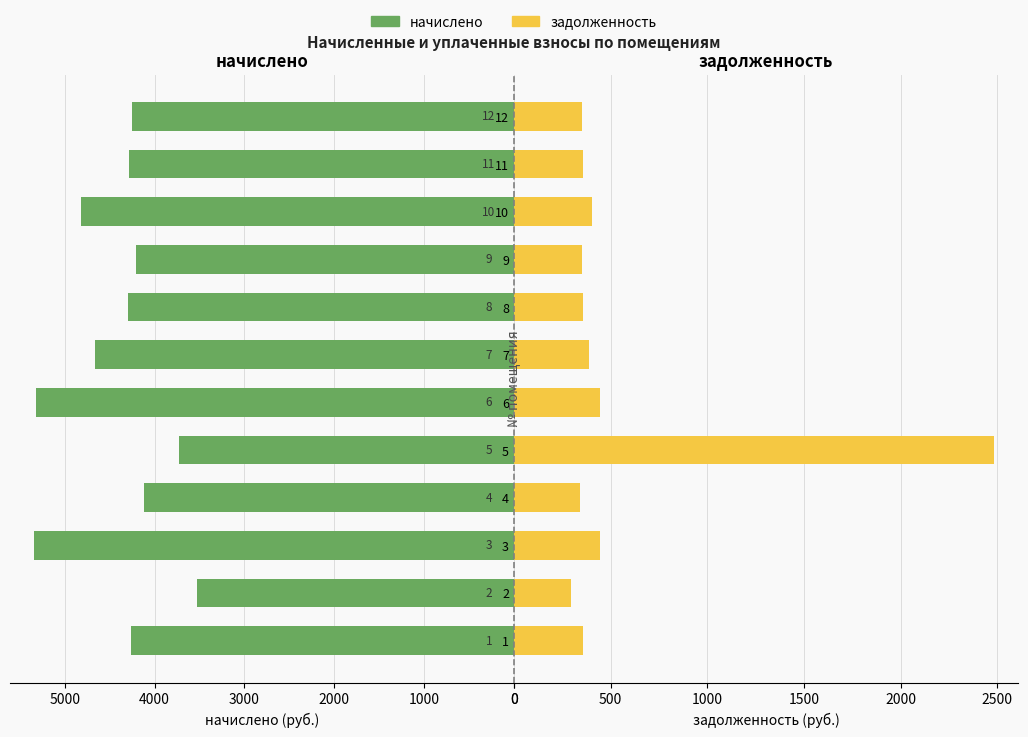

What is the total value across all series at 12?

4601.7